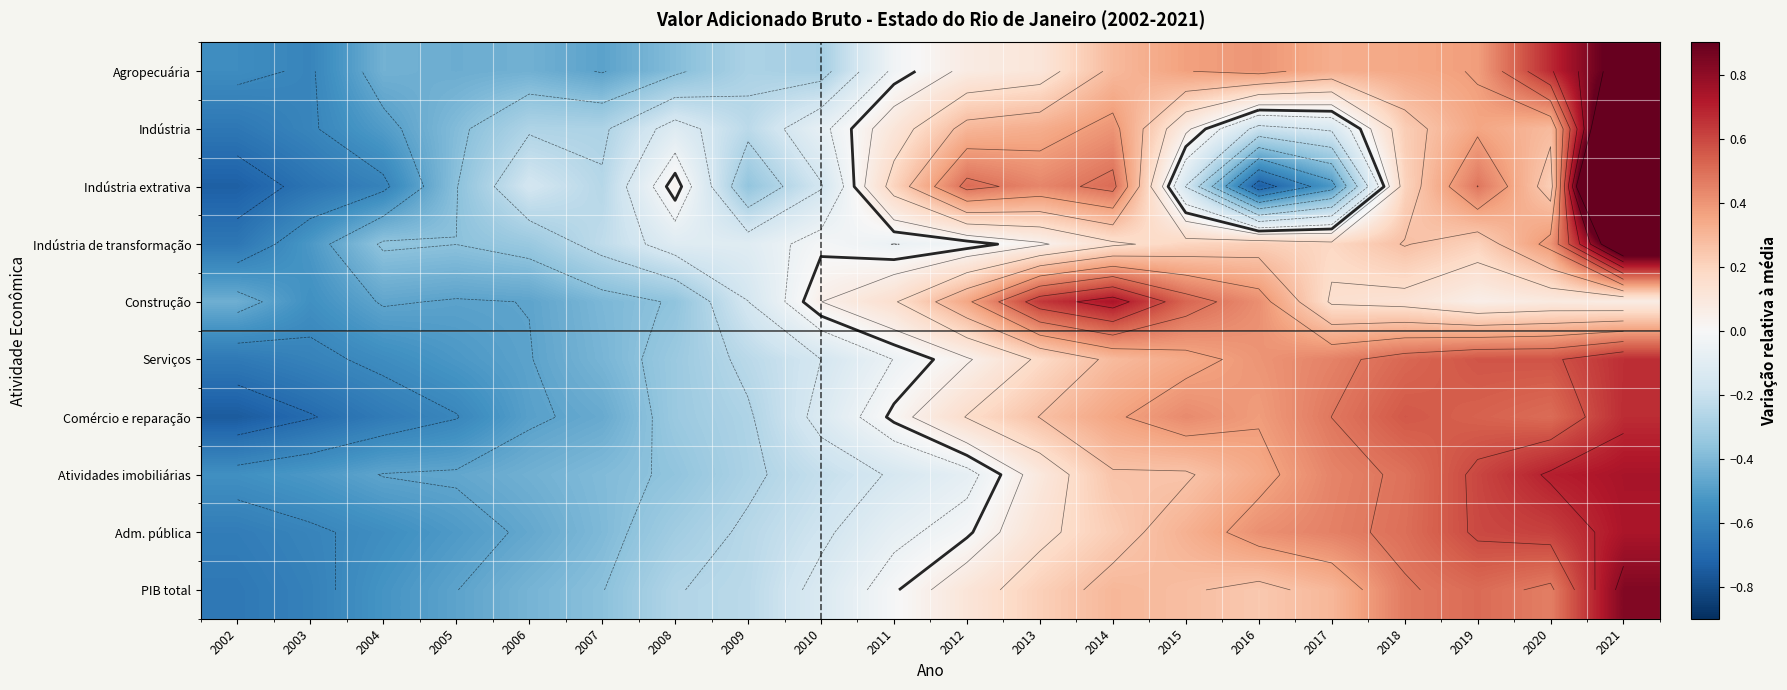

At how many categories does at least one series exceed 1?

1